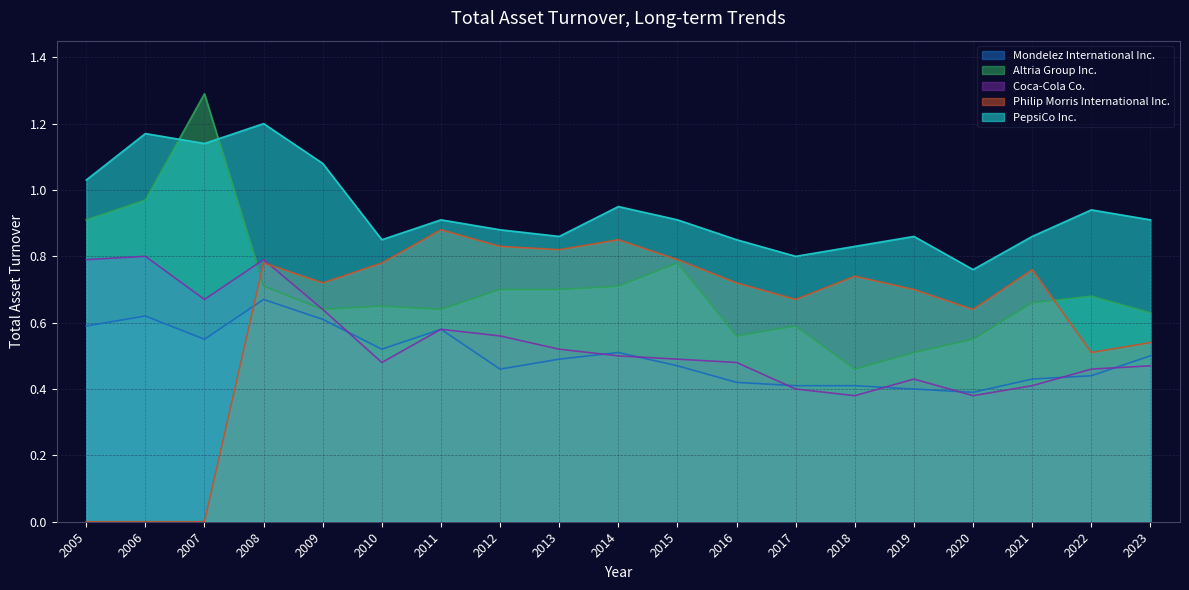

Reading left to right, what are all the values shown in this chart?

Mondelez International Inc.: 0.6	0.6	0.6	0.7	0.6	0.5	0.6	0.5	0.5	0.5	0.5	0.4	0.4	0.4	0.4	0.4	0.4	0.4	0.5
Altria Group Inc.: 0.9	1.0	1.3	0.7	0.6	0.7	0.6	0.7	0.7	0.7	0.8	0.6	0.6	0.5	0.5	0.6	0.7	0.7	0.6
Coca-Cola Co.: 0.8	0.8	0.7	0.8	0.6	0.5	0.6	0.6	0.5	0.5	0.5	0.5	0.4	0.4	0.4	0.4	0.4	0.5	0.5
Philip Morris International Inc.: 0.0	0.0	0.0	0.8	0.7	0.8	0.9	0.8	0.8	0.8	0.8	0.7	0.7	0.7	0.7	0.6	0.8	0.5	0.5
PepsiCo Inc.: 1.0	1.2	1.1	1.2	1.1	0.8	0.9	0.9	0.9	0.9	0.9	0.8	0.8	0.8	0.9	0.8	0.9	0.9	0.9